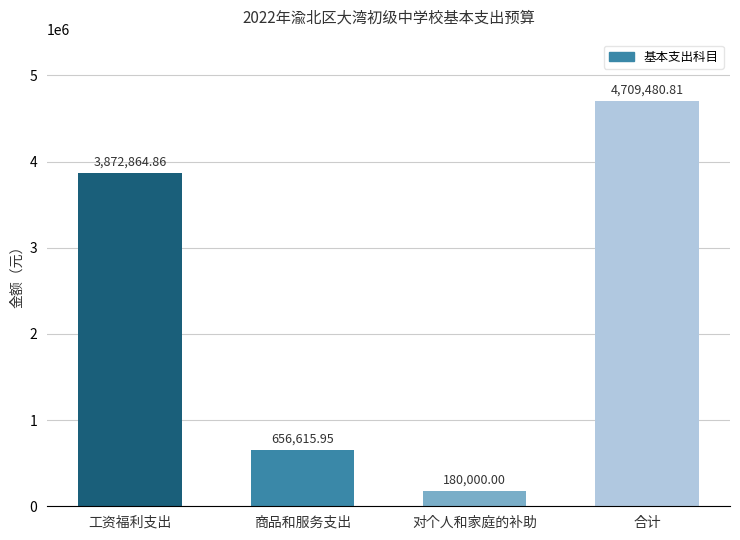

At which label does the data first exceed 3872864?

工资福利支出